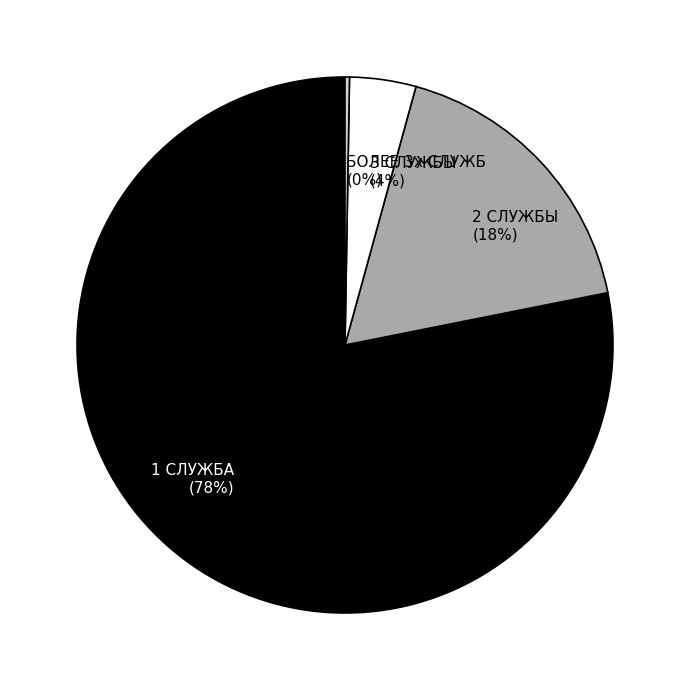

To the nearest percent, what portion does 3 СЛУЖБЫ represent?

4%